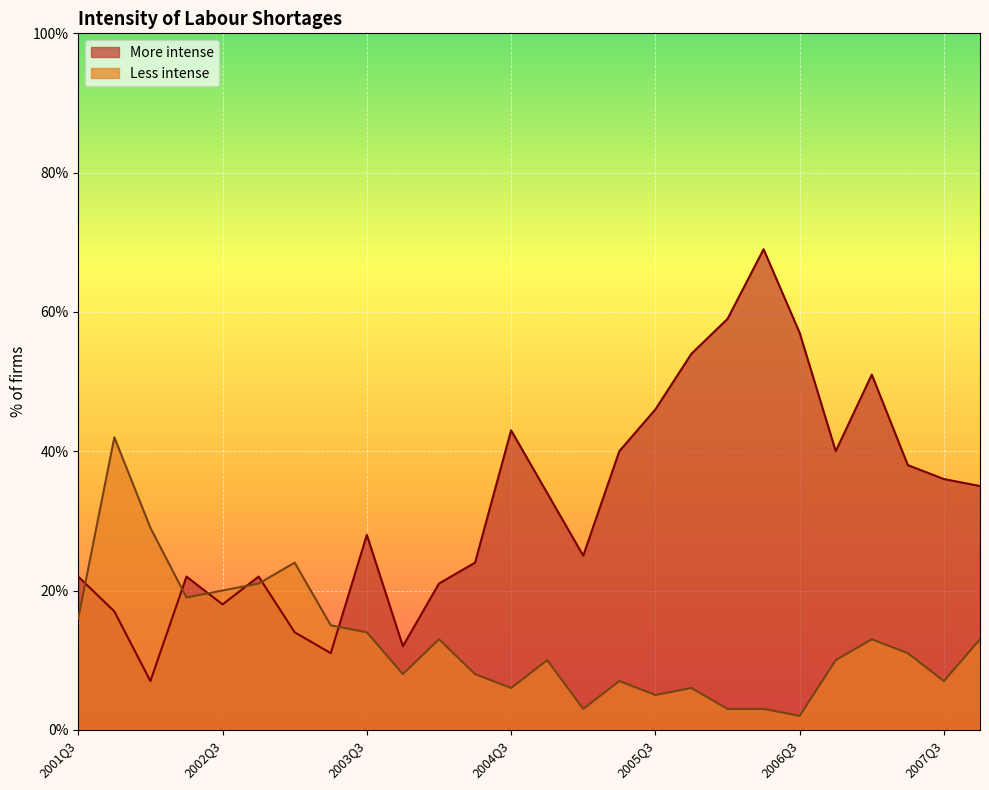

Where is the first local minimum for Less intense?

2002Q2